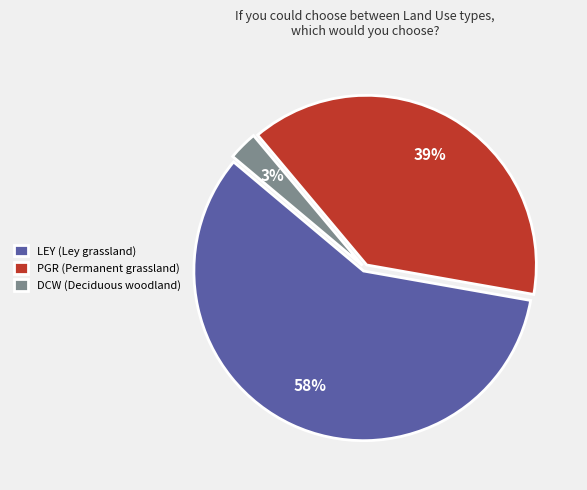

To the nearest percent, what portion does DCW (Deciduous woodland) represent?

3%